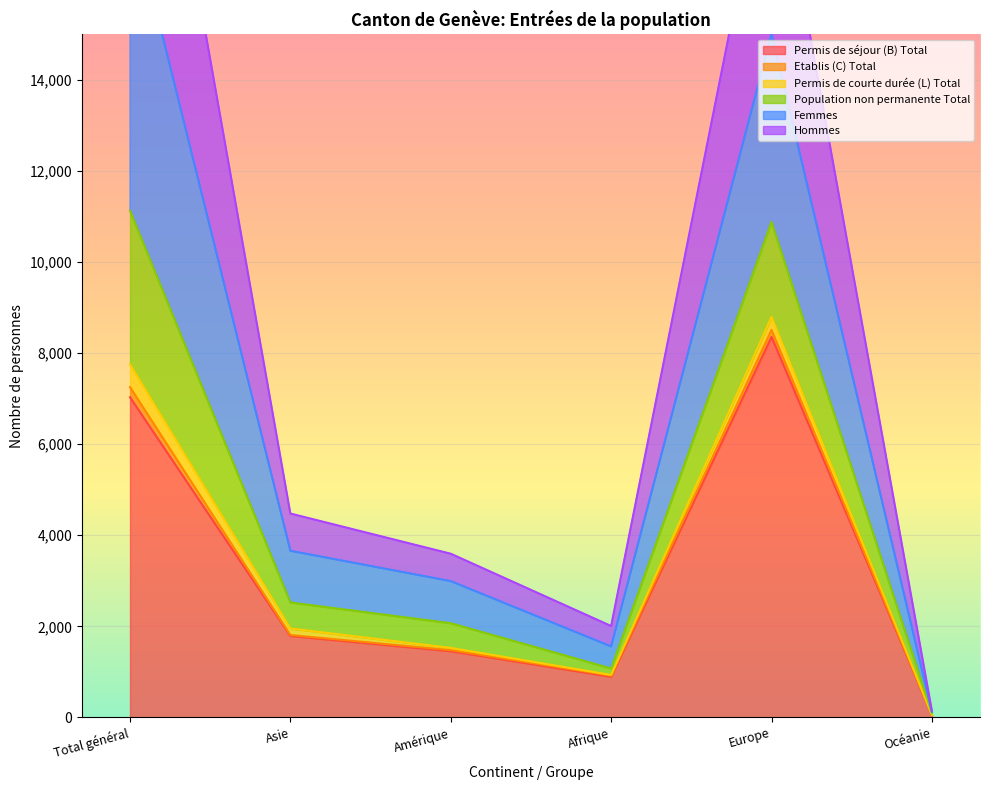

True or false: Etablis (C) Total has a value of 7733 at Asie.

False